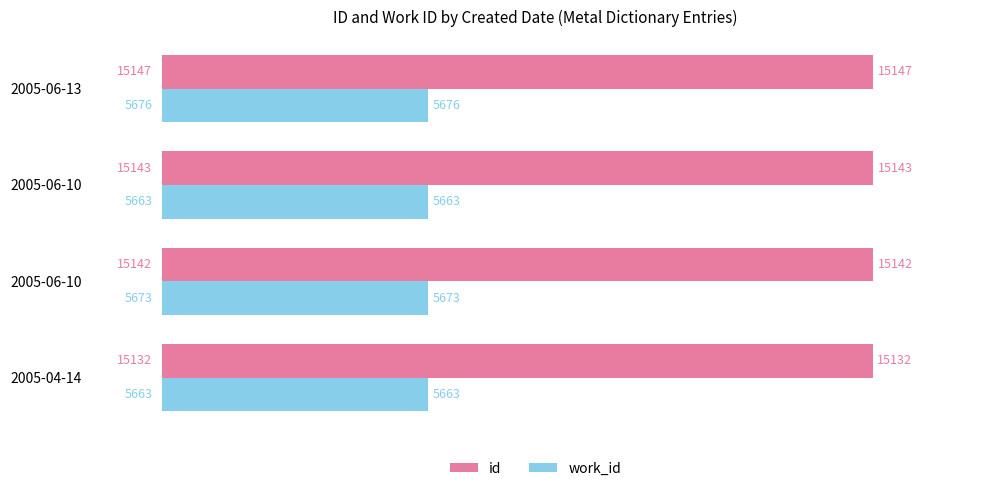

What is the lowest value of the work_id series?

5663